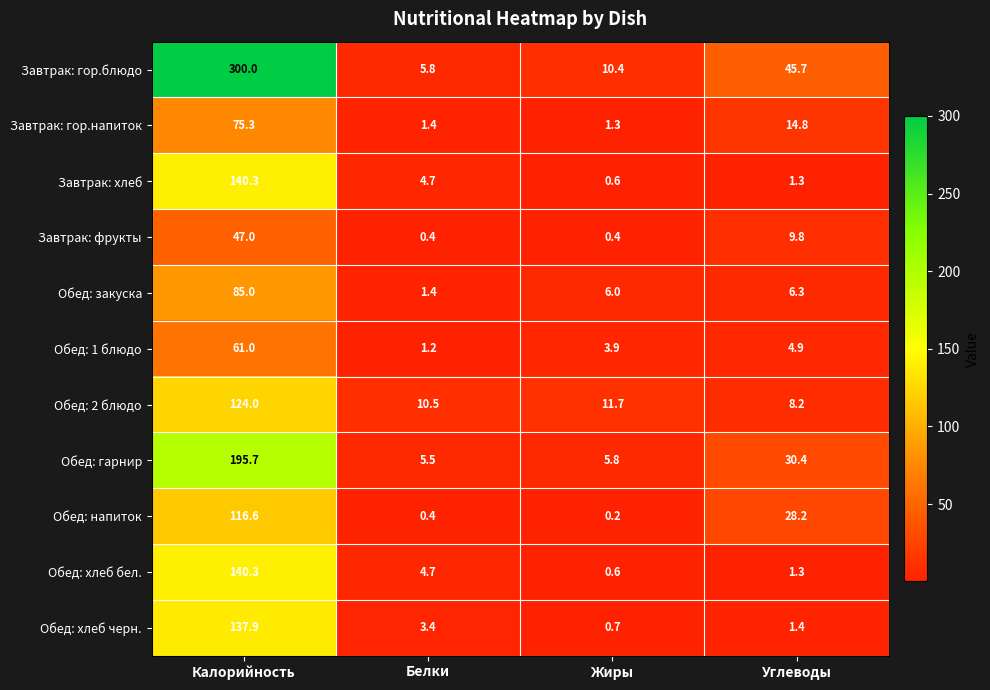

Which series has the largest total across all categories?

Завтрак: гор.блюдо